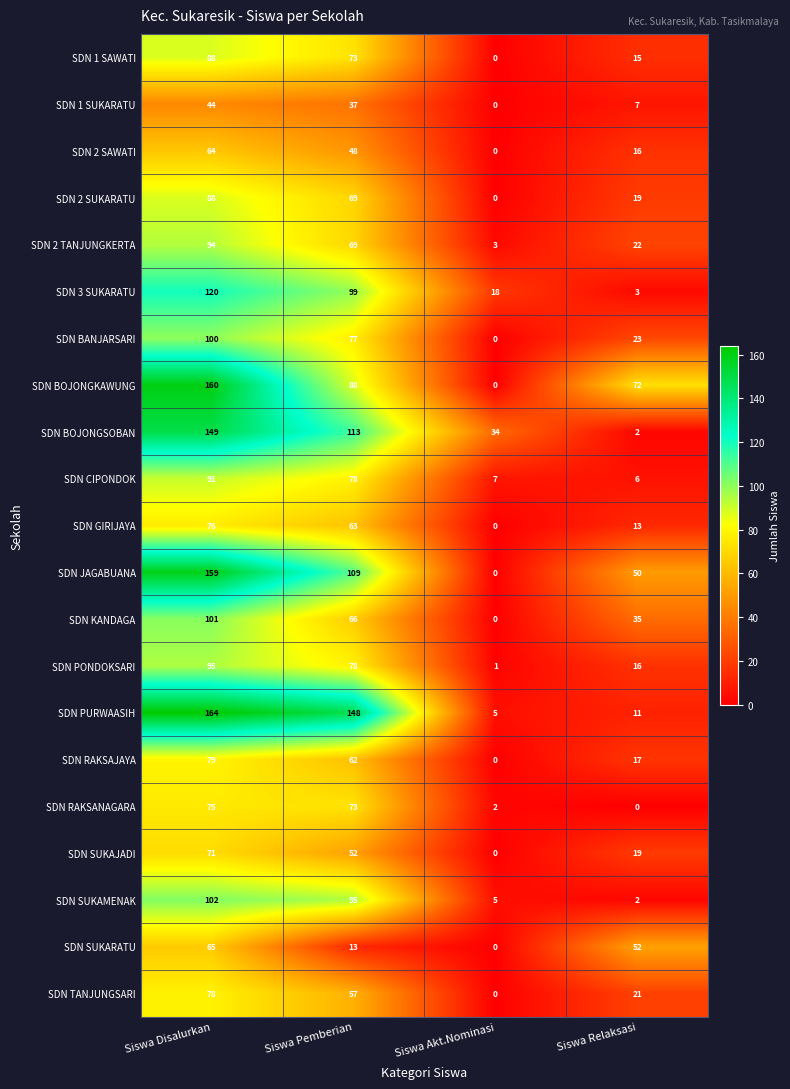

True or false: SDN BANJARSARI has a value of 23 at Siswa Relaksasi.

True